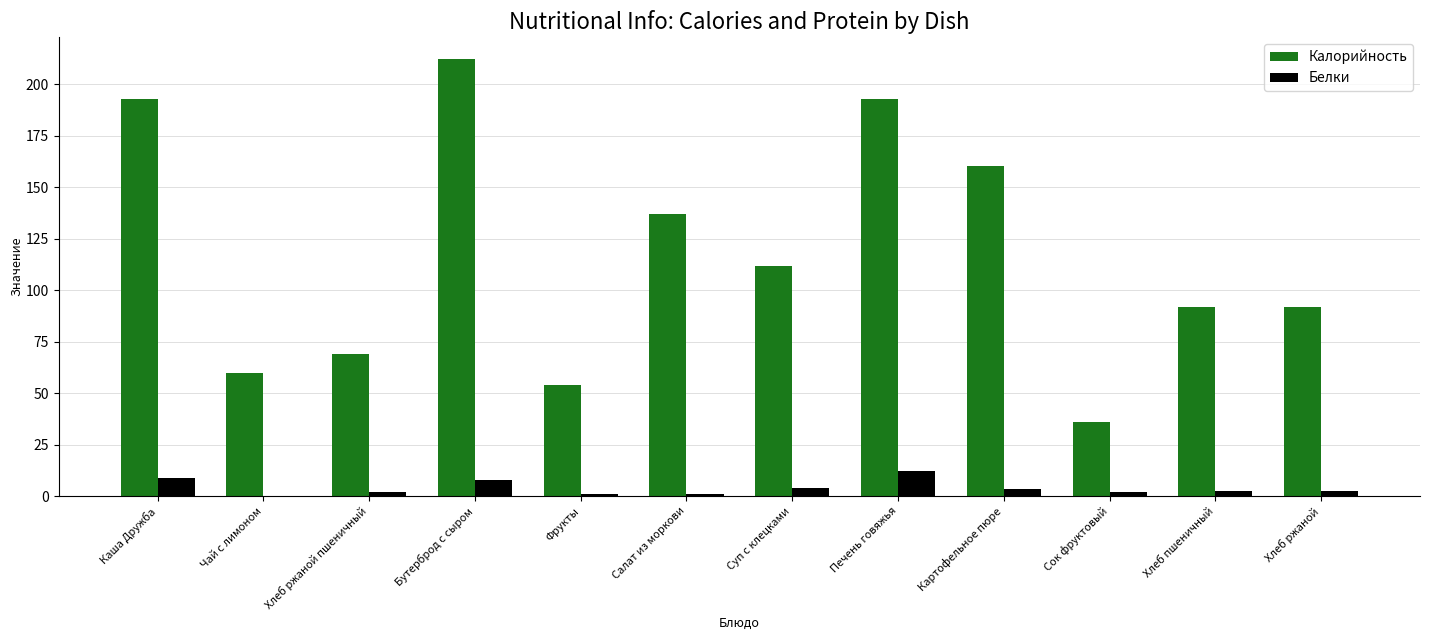

At which label does Калорийность reach its peak?

Бутерброд с сыром